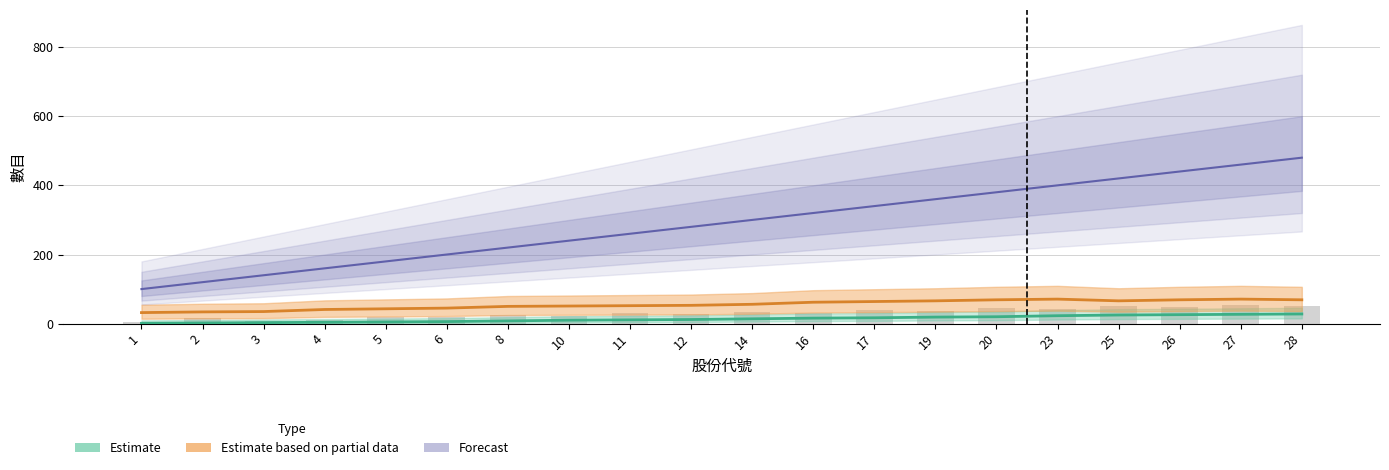

Reading left to right, what are all the values shown in this chart?

1=100	2=120	3=140	4=160	5=180	6=200	8=220	10=240	11=260	12=280	14=300	16=320	17=340	19=360	20=380	23=400	25=420	26=440	27=460	28=480